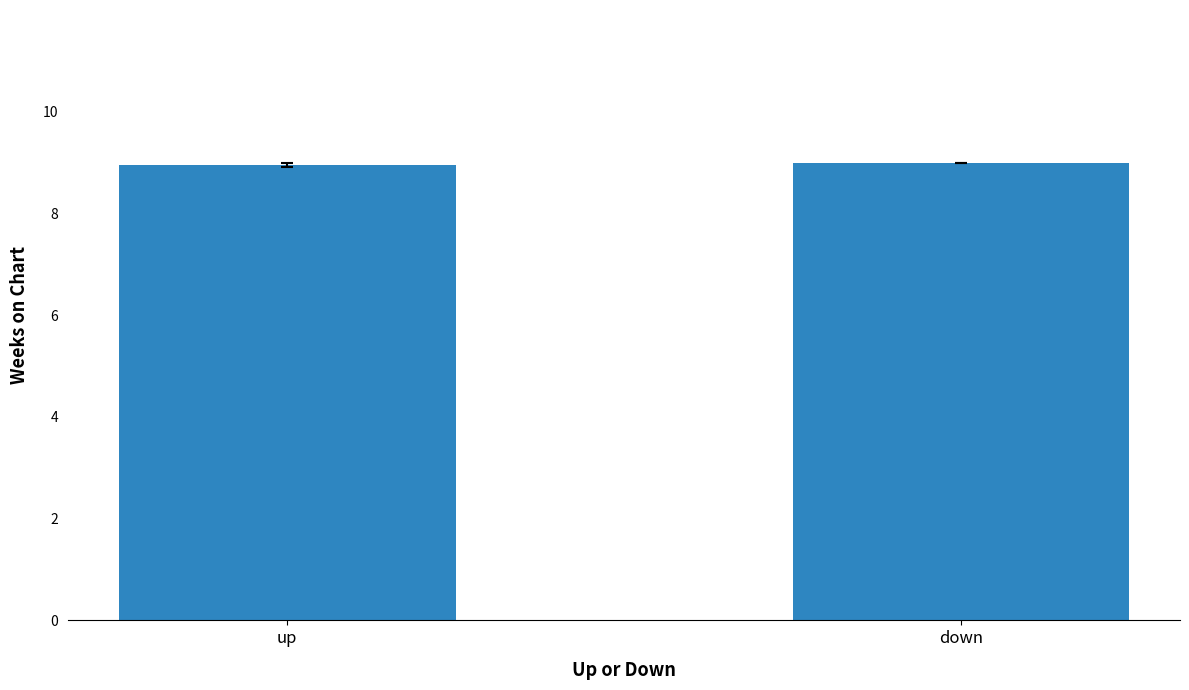

What is the ratio of the value at up to the value at down?

1.0